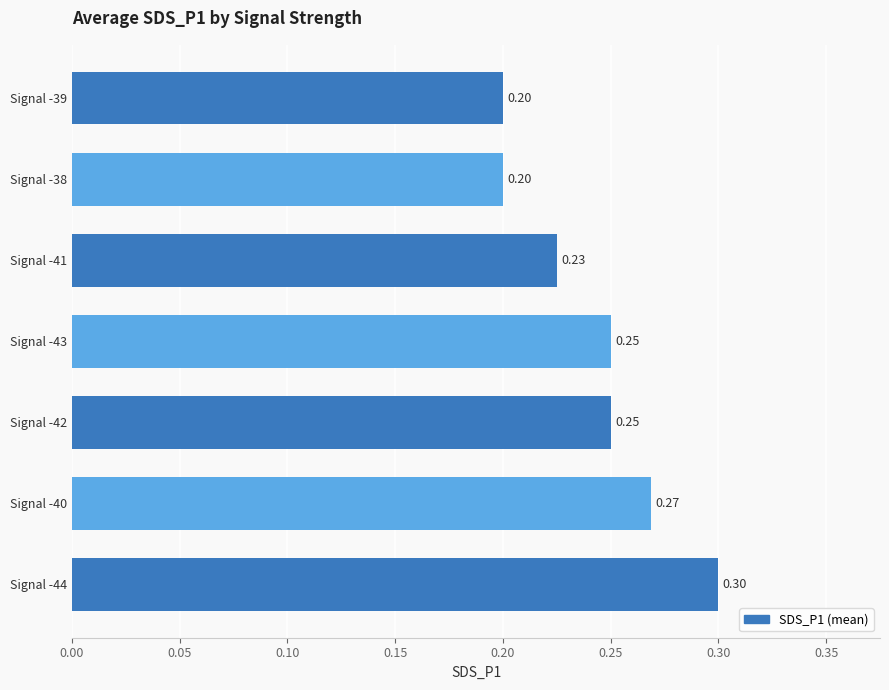

Which has a higher value, Signal -39 or Signal -44?

Signal -44